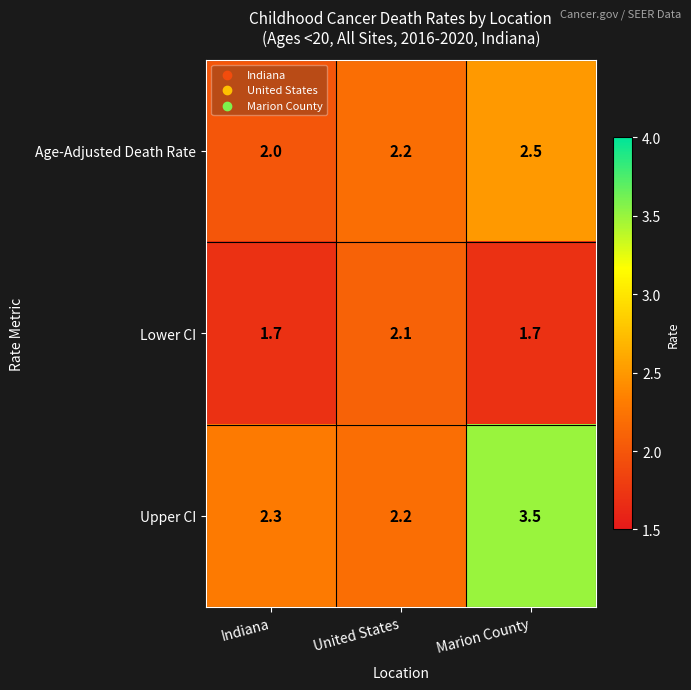

Which series has the widest spread of values?

Upper CI